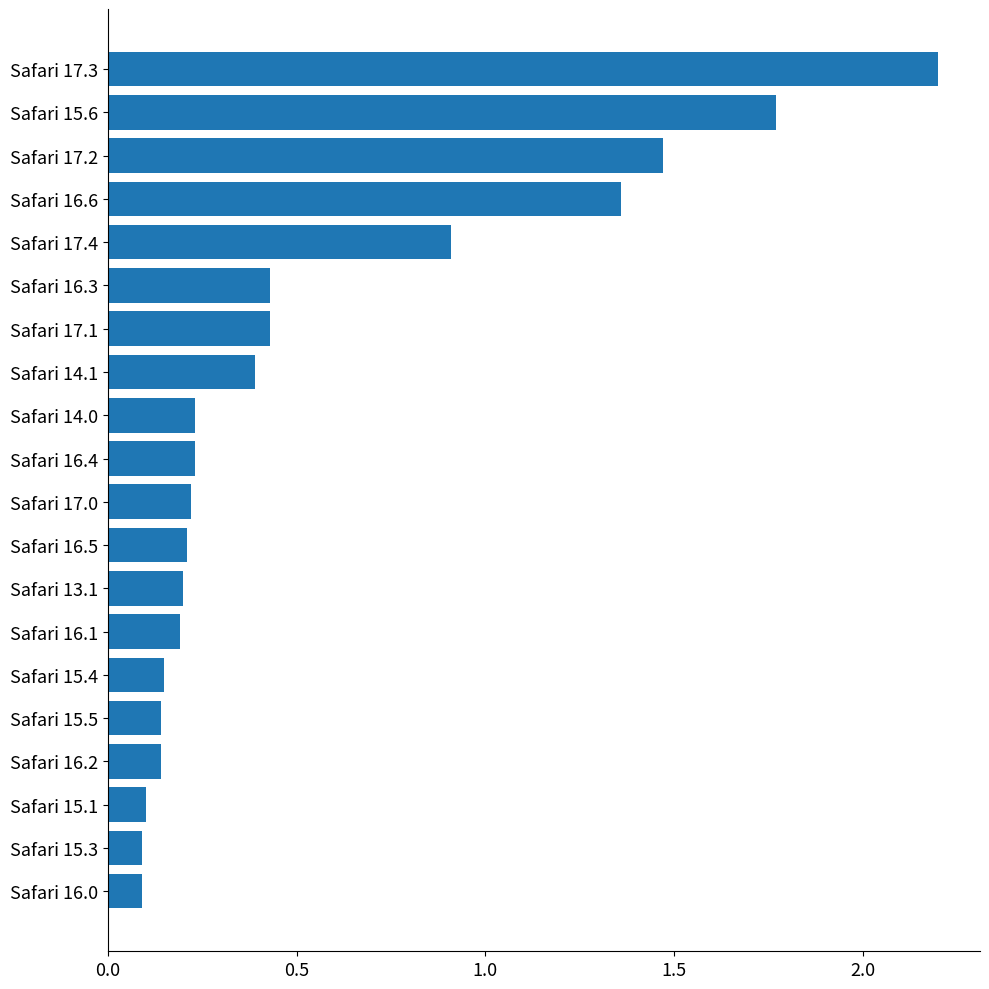

The chart shows a value of 0.1 at Safari 15.3. True or false?

True